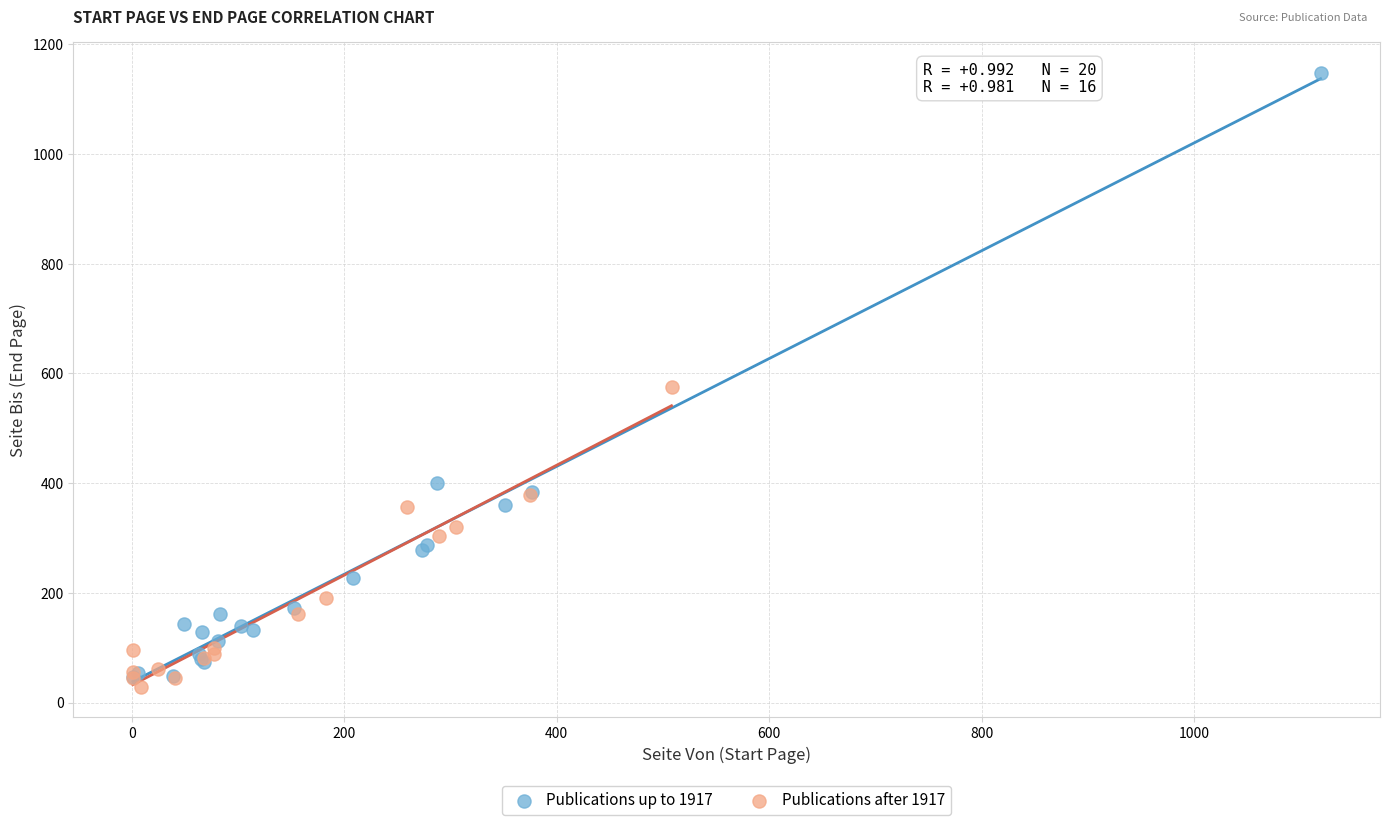

What are all the series names shown in the legend?

Publications up to 1917, Publications after 1917